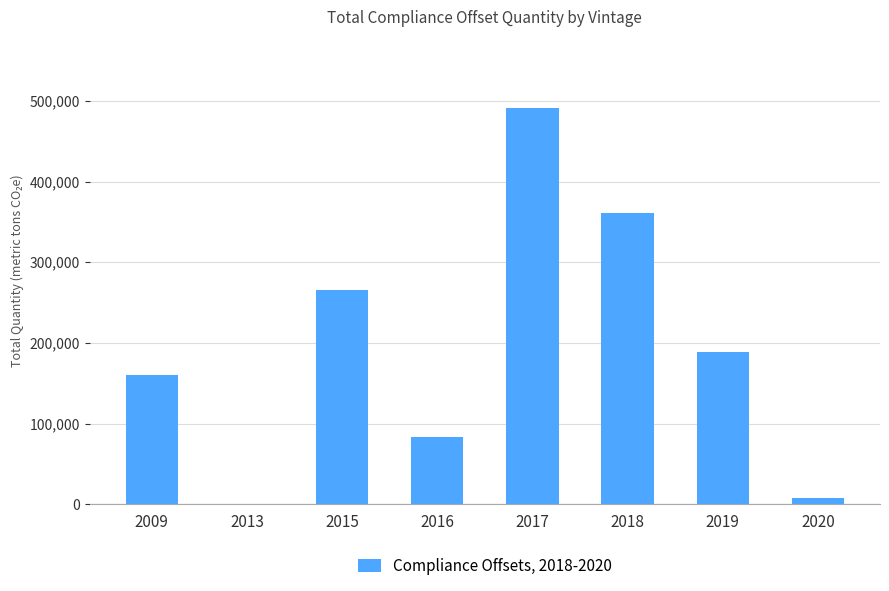

What is the average value?

194700